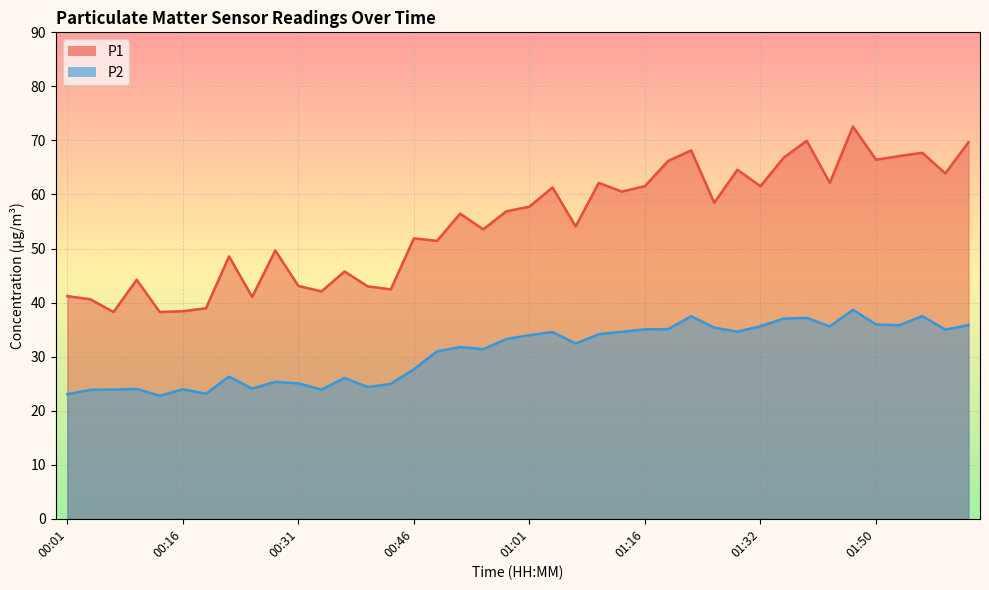

Is it true that P2 equals 37.5 at 01:59?

True